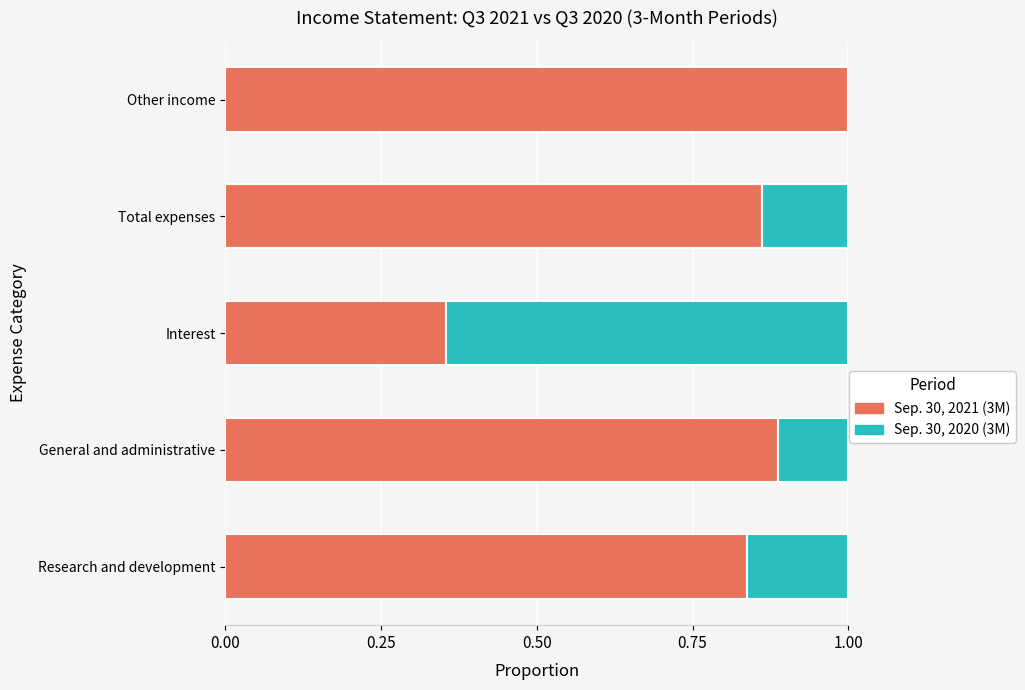

What is the total value across all series at Research and development?

1.0